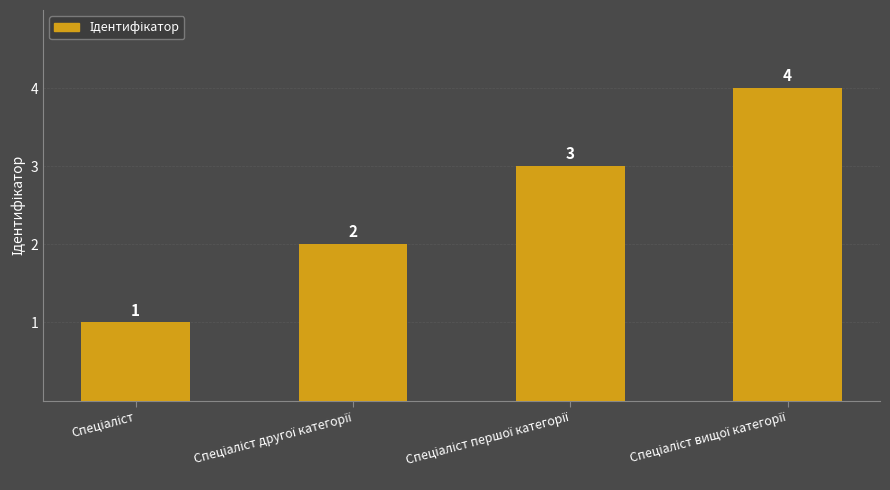

What is the sum of all values?

10